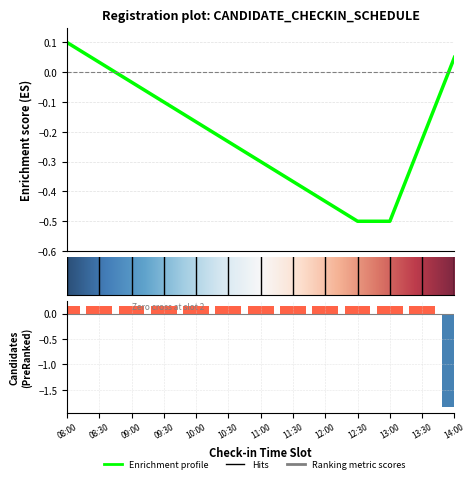

Reading right to left, transcribe all the data shown in this chart.

-1.8	0.2	0.2	0.2	0.2	0.2	0.2	0.2	0.2	0.2	0.2	0.2	0.2